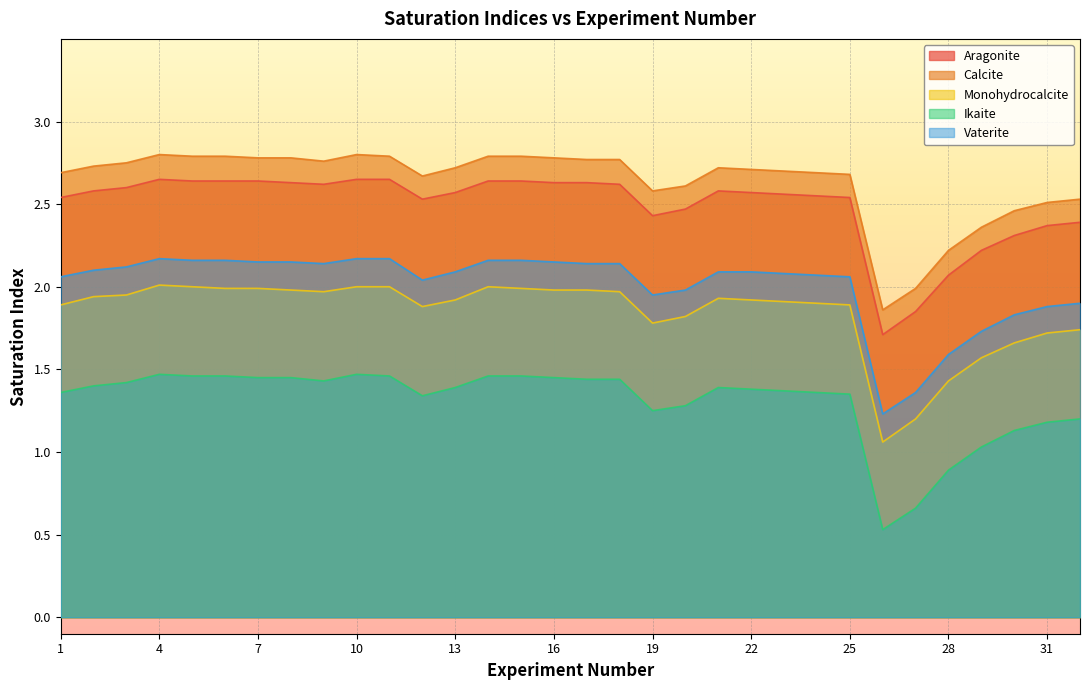

How many lines are shown in the chart?

5